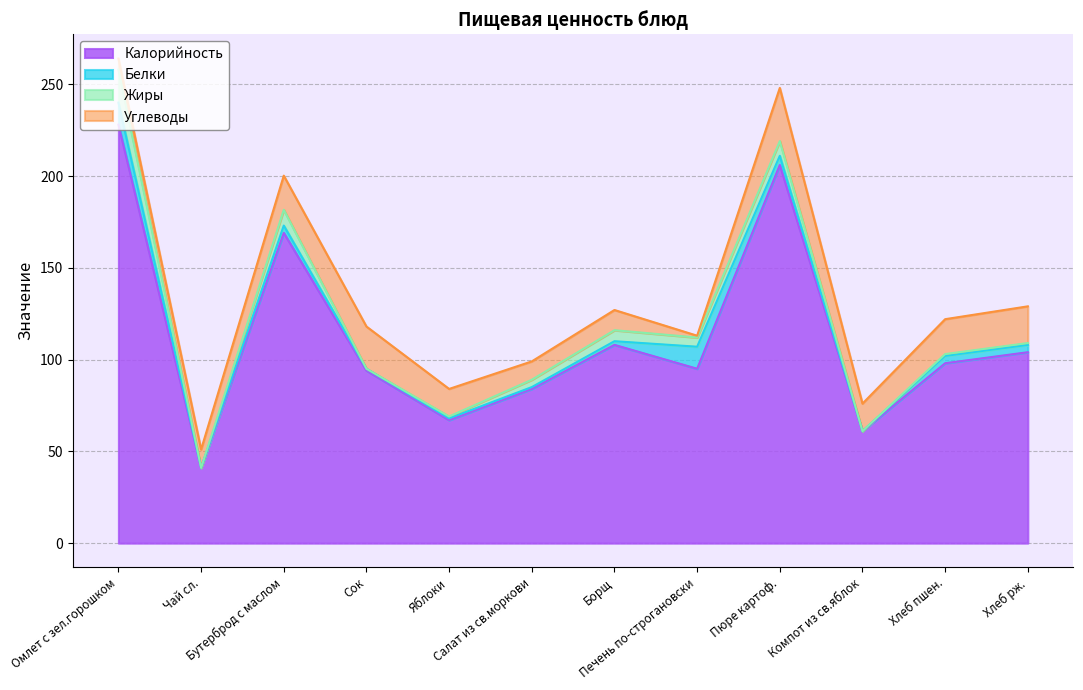

True or false: Калорийность and Белки cross at least once.

False